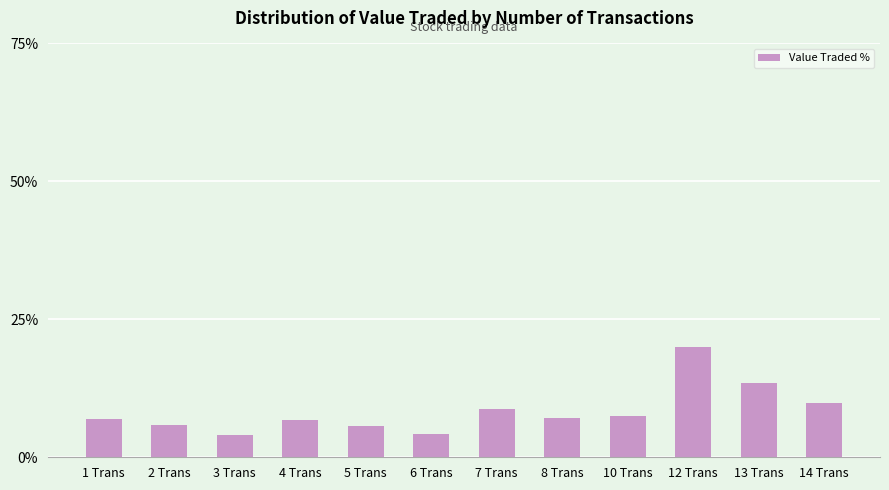

True or false: the data shows 8.7 at 7 Trans.

True